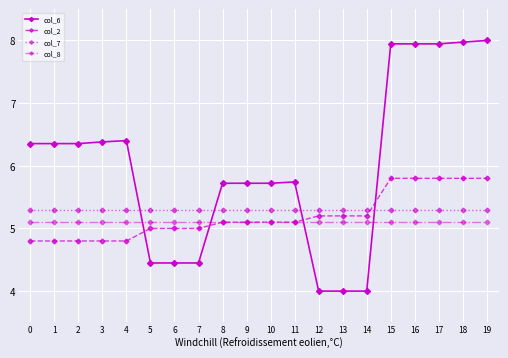

Rank the series at 14 from lowest to highest value.

col_6, col_8, col_2, col_7